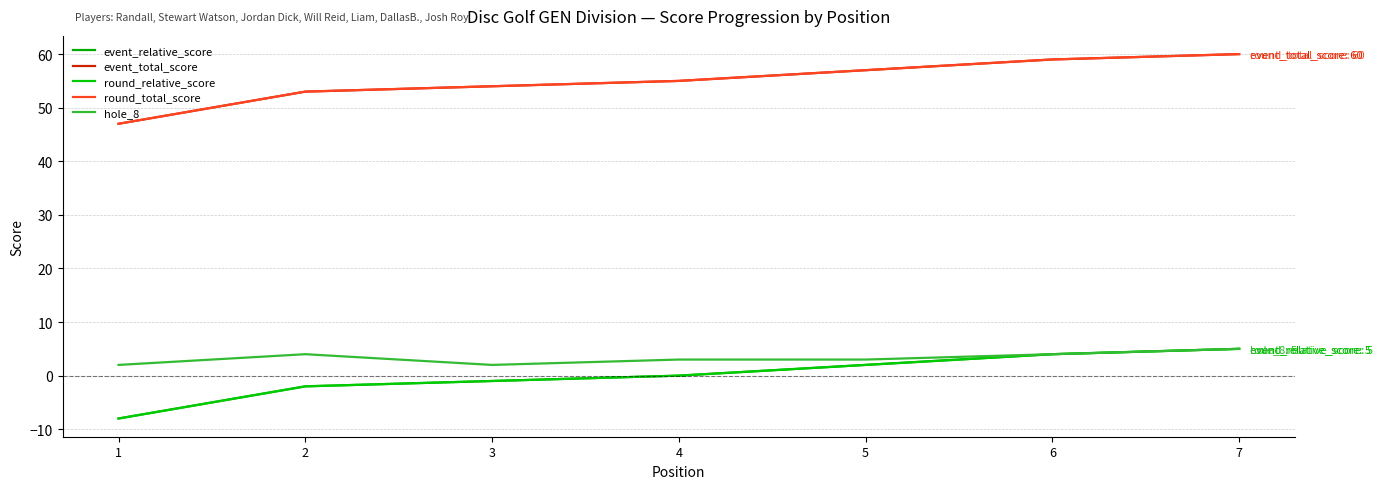

At which category is the sum across all series the highest?

7